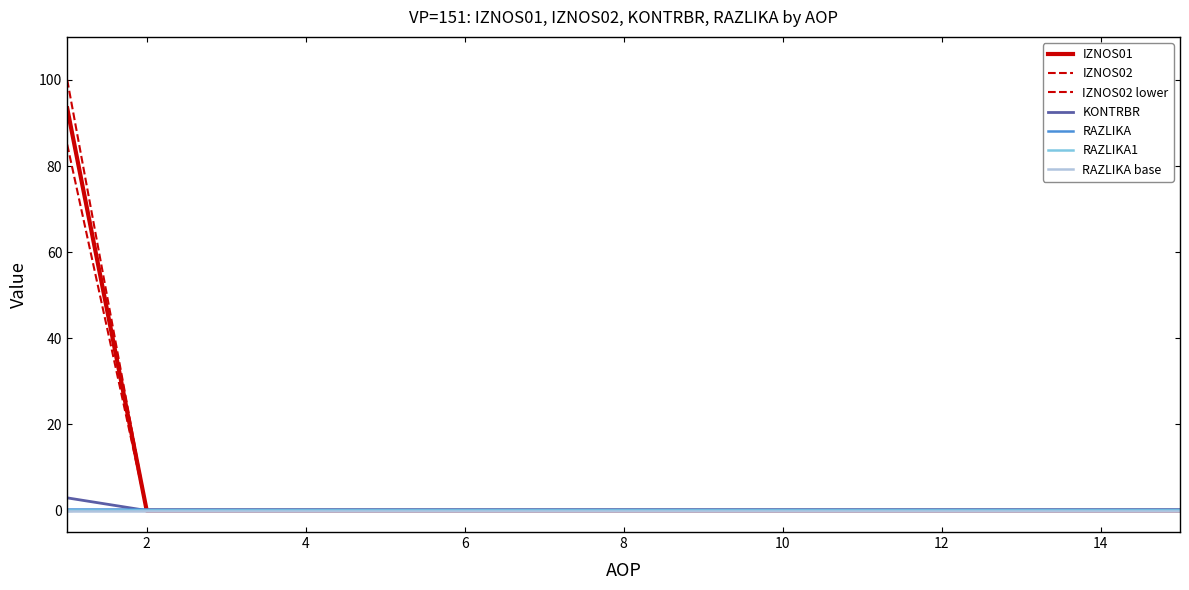

How many lines are shown in the chart?

7